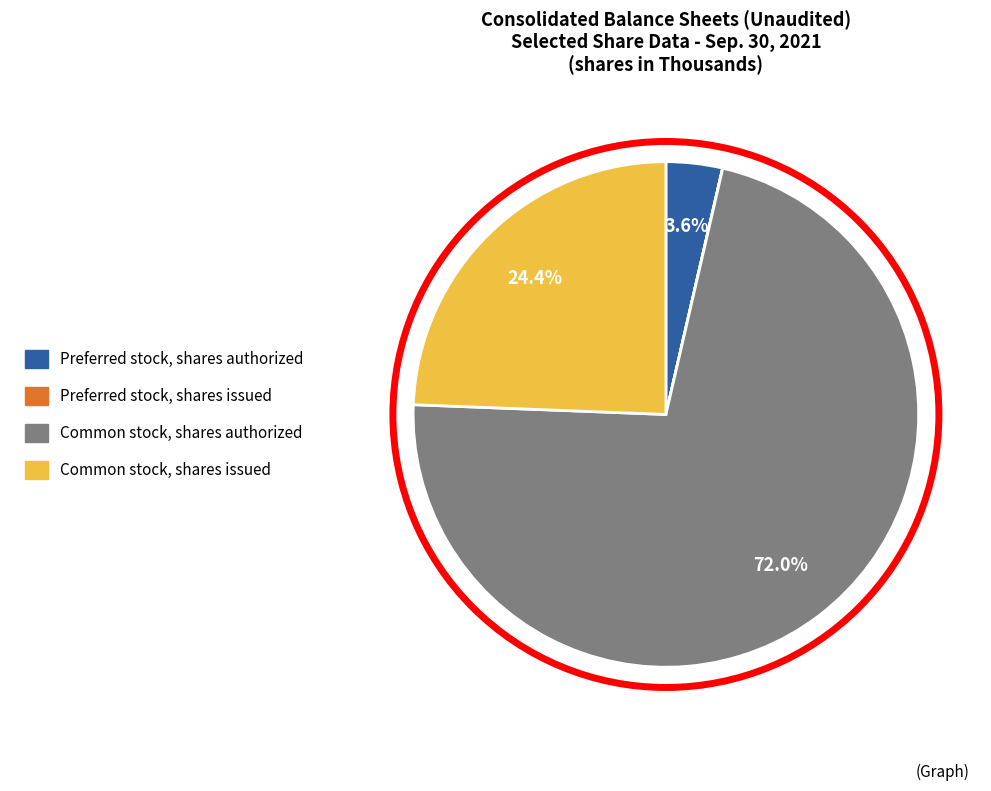

To the nearest percent, what portion does Preferred stock, shares authorized represent?

4%